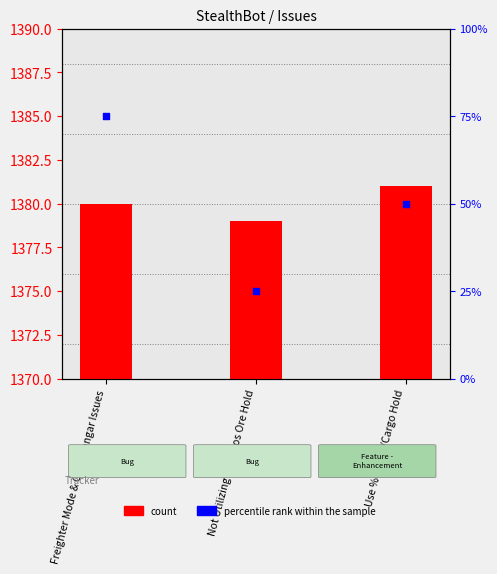

Which series has the largest Y range (max minus min)?

percentile rank within the sample